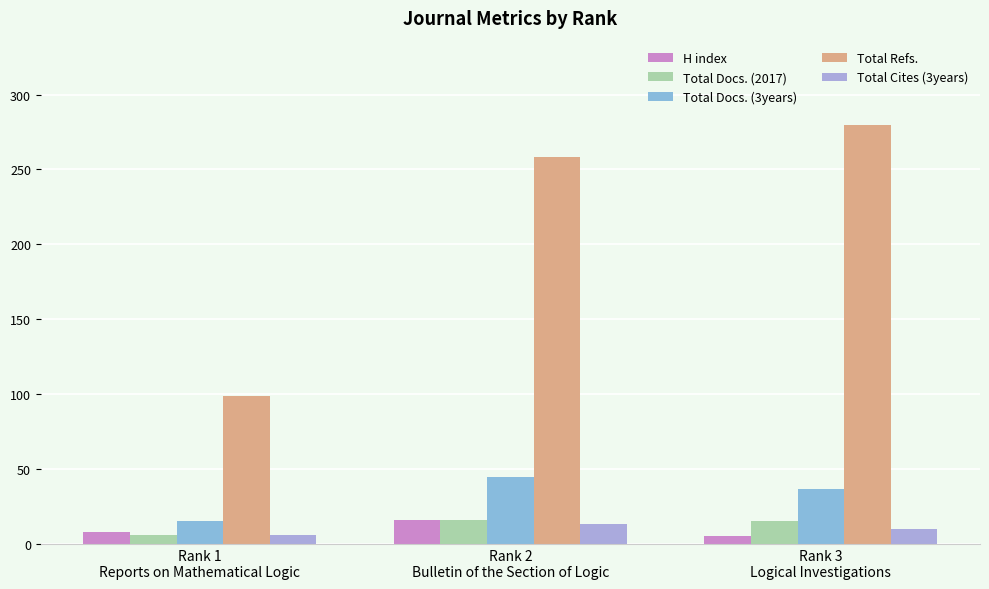

What is the difference between the second highest and minimum values in the Total Docs. (3years) series?

22